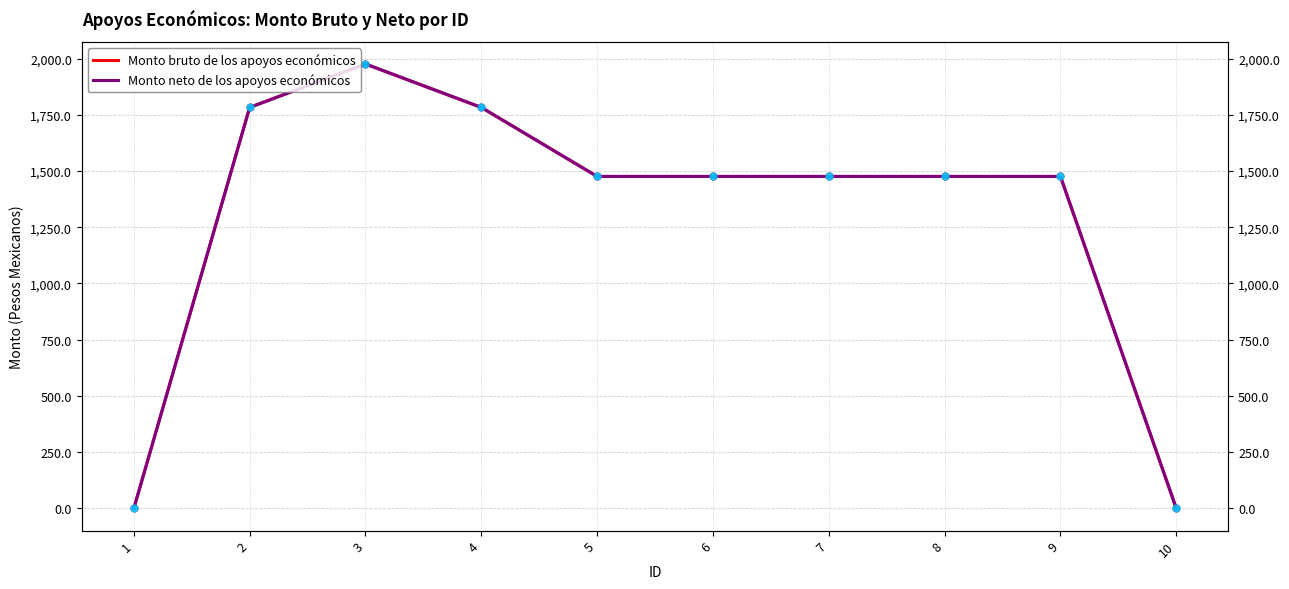

Is the value of Monto bruto de los apoyos económicos at 1 greater than the value of Monto neto de los apoyos económicos at 2?

No